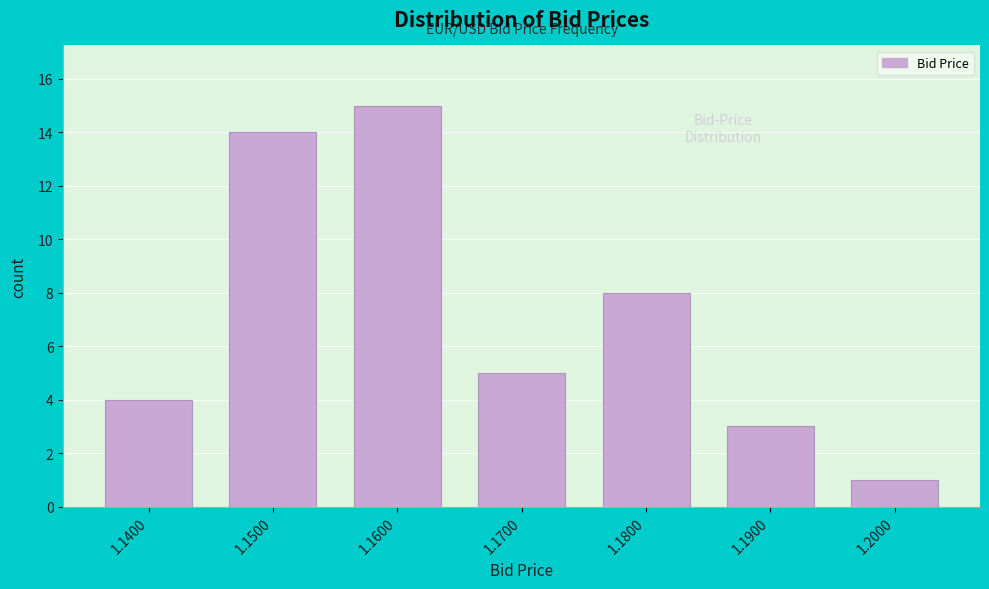

Reading left to right, extract all data points from this chart.

1.1400=4	1.1500=14	1.1600=15	1.1700=5	1.1800=8	1.1900=3	1.2000=1